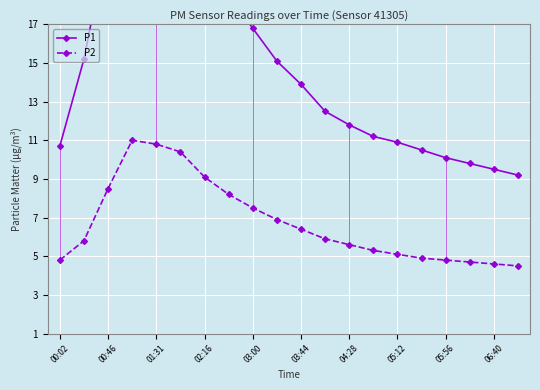

How many categories are shown in the chart?

20